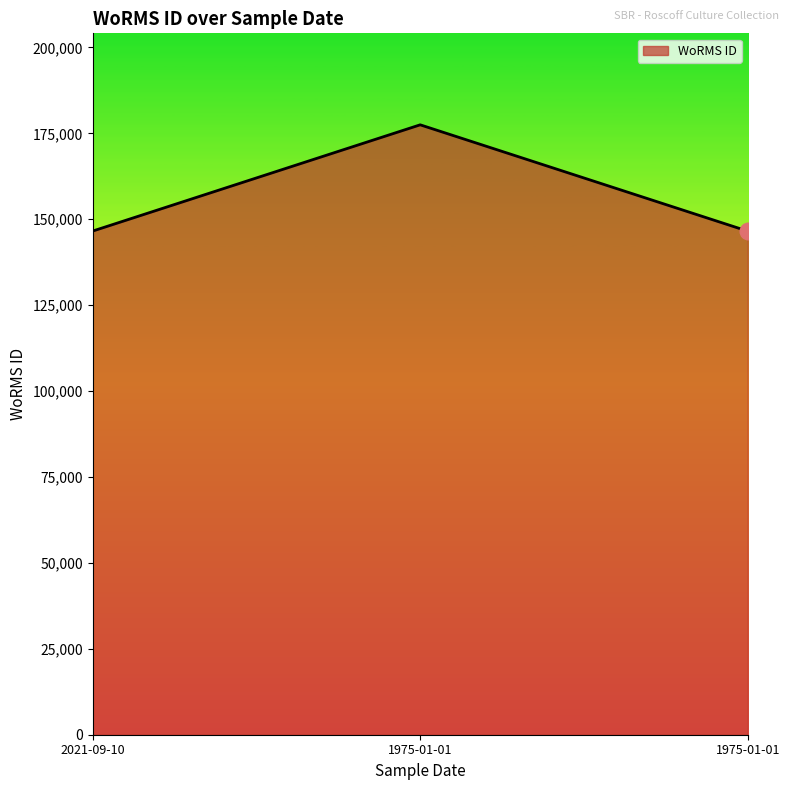

Does the chart display data point markers on the line(s)?

No